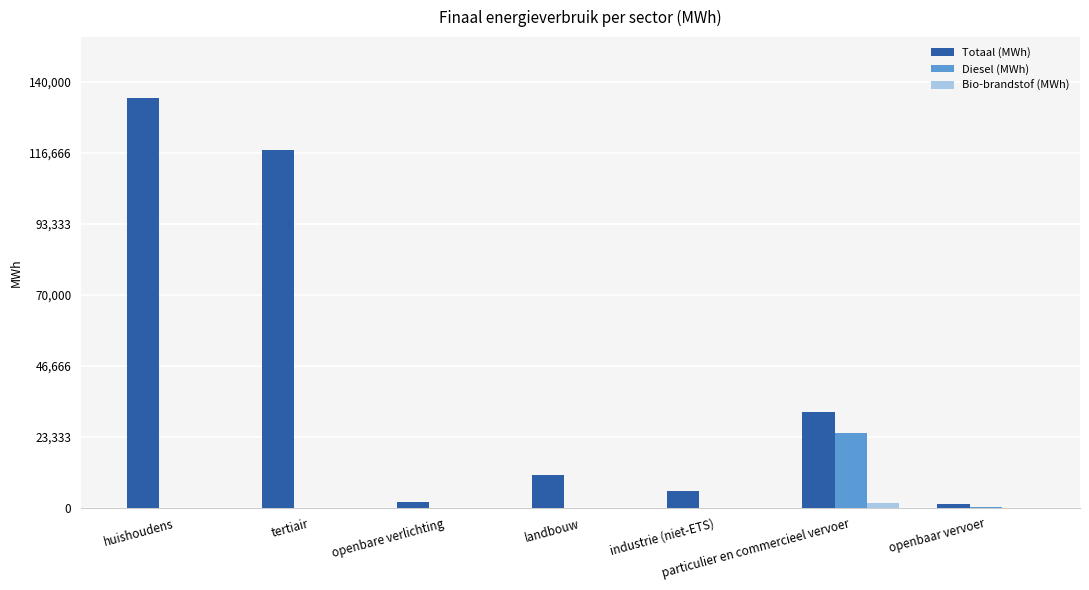

At which category is the sum across all series the highest?

huishoudens